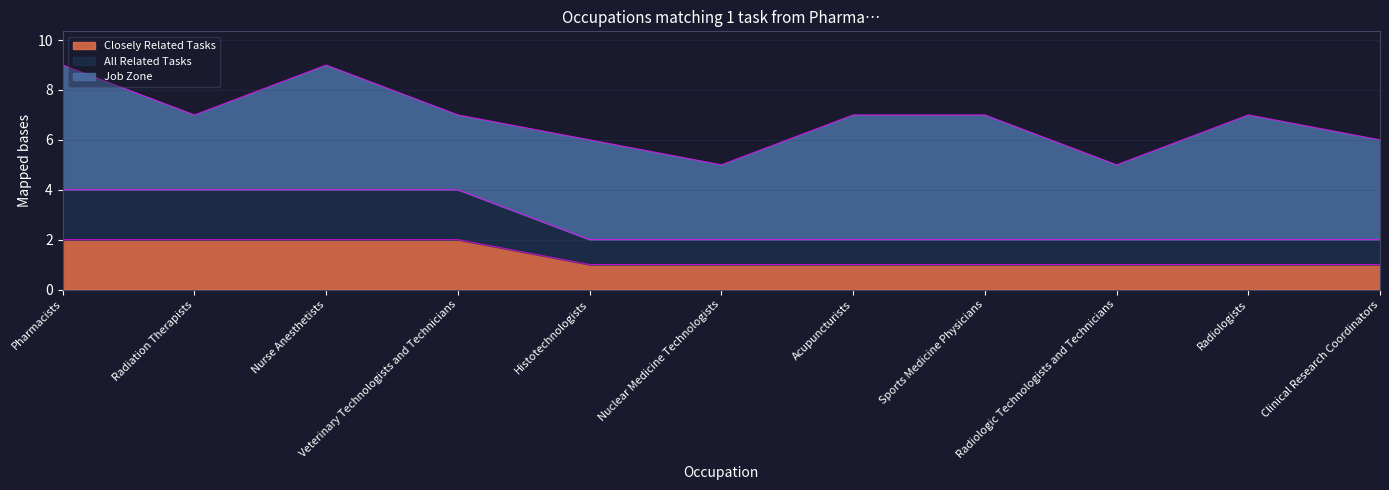

Does the chart display data point markers on the line(s)?

No